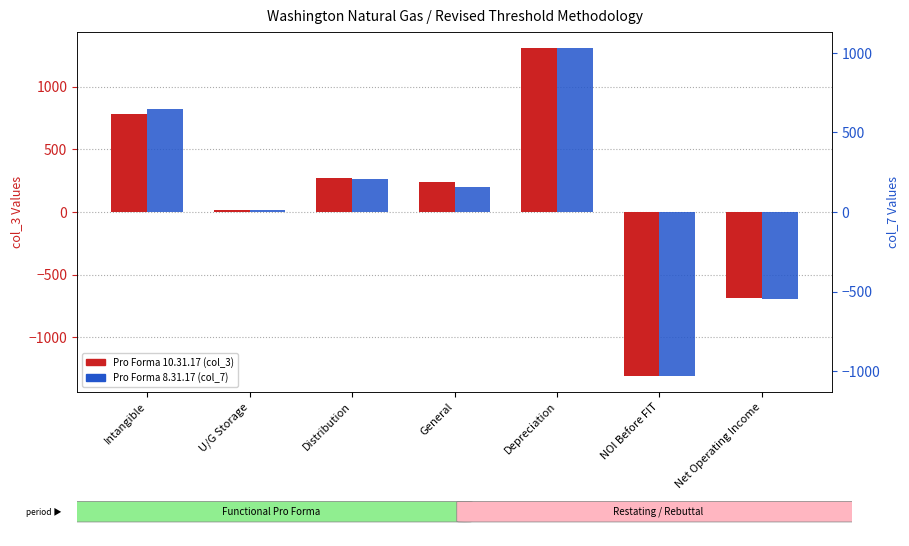

What are all the series names shown in the legend?

Pro Forma 10.31.17 (col_3), Pro Forma 8.31.17 (col_7)